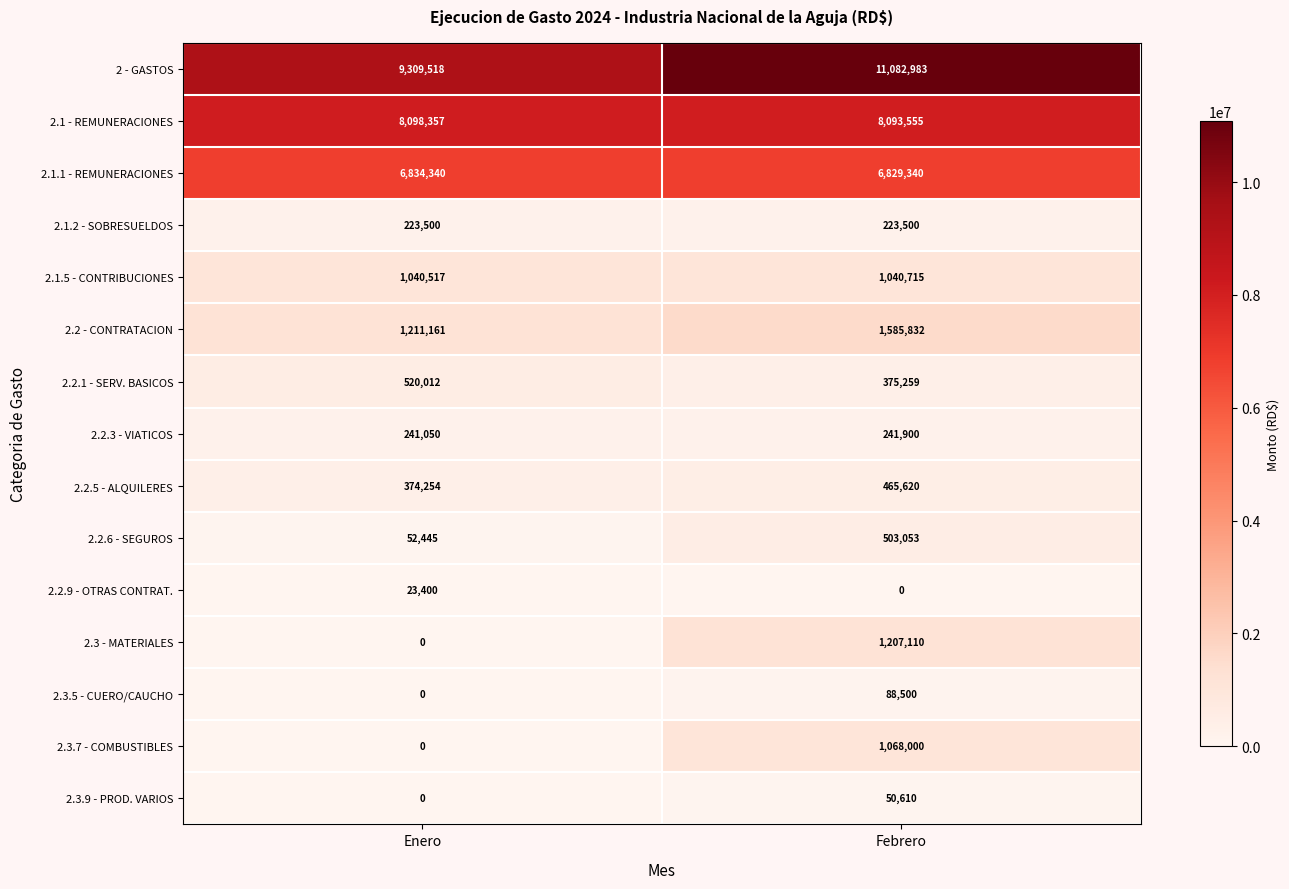

At which category is the sum across all series the highest?

Febrero